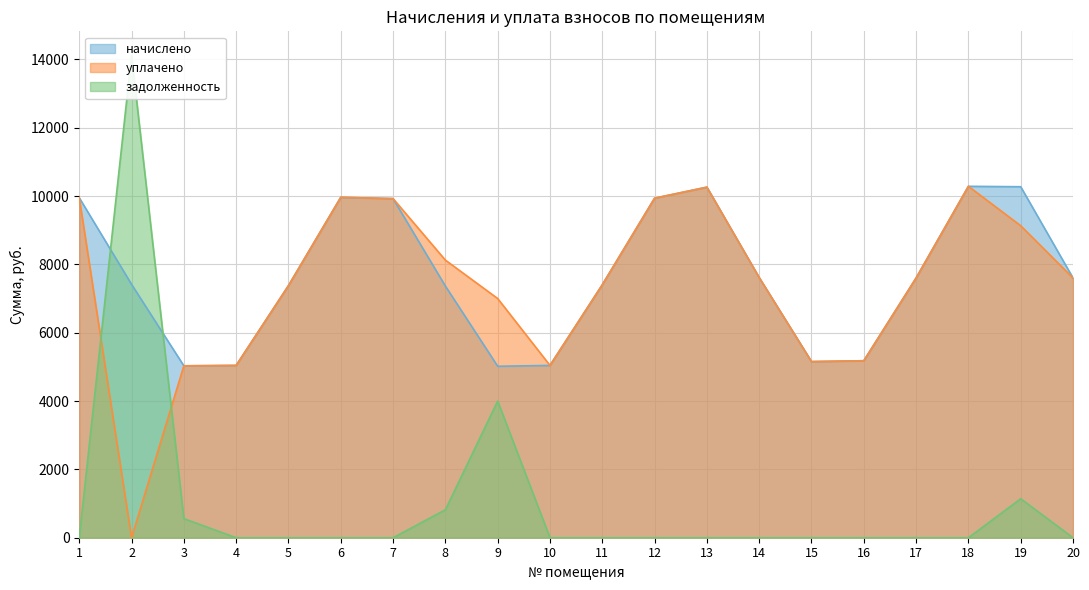

Which category has the lowest value across all series?

2